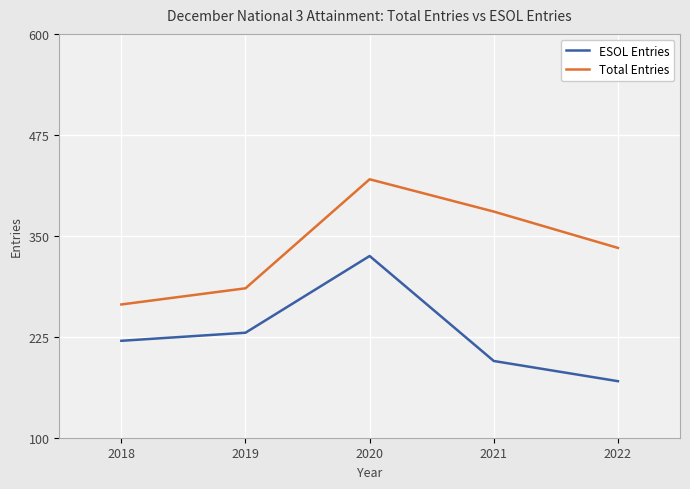

List the series in order of their peak value, lowest first.

ESOL Entries, Total Entries